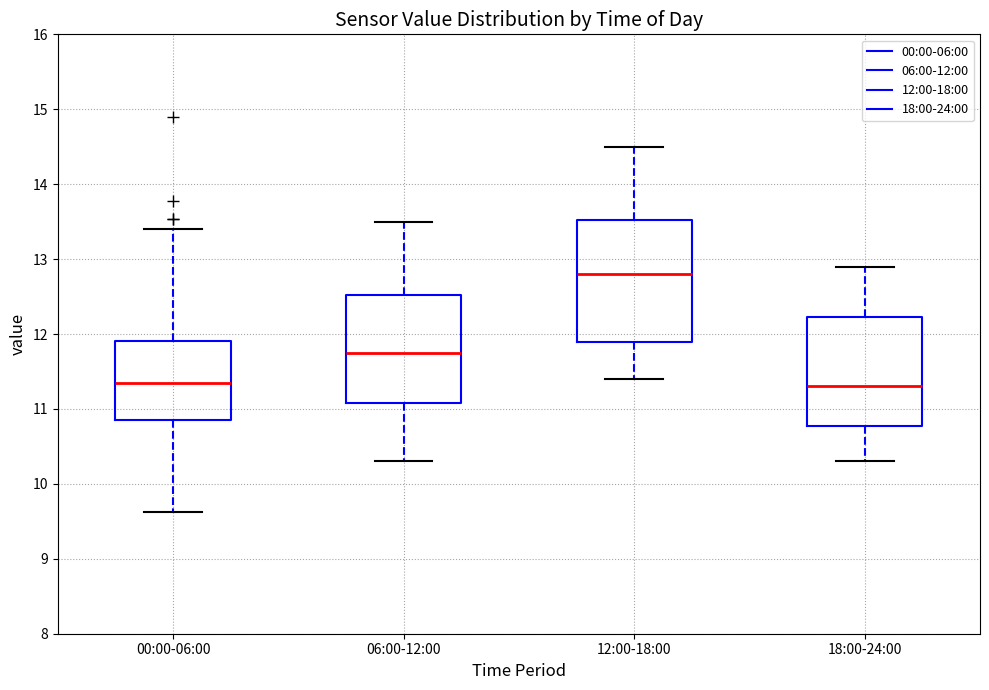

Reading left to right, transcribe this box plot: for each box, give where its median line is, the range the box spans, and where its two whiskers end, as read against the y-axis. The values are not printed on the chart, so give them approximately, as read against the axis.

00:00-06:00: median 11.4, box 10.9 to 11.9, whiskers 9.6 to 13.4
06:00-12:00: median 11.8, box 11.1 to 12.5, whiskers 10.3 to 13.5
12:00-18:00: median 12.8, box 11.9 to 13.5, whiskers 11.4 to 14.5
18:00-24:00: median 11.3, box 10.8 to 12.2, whiskers 10.3 to 12.9